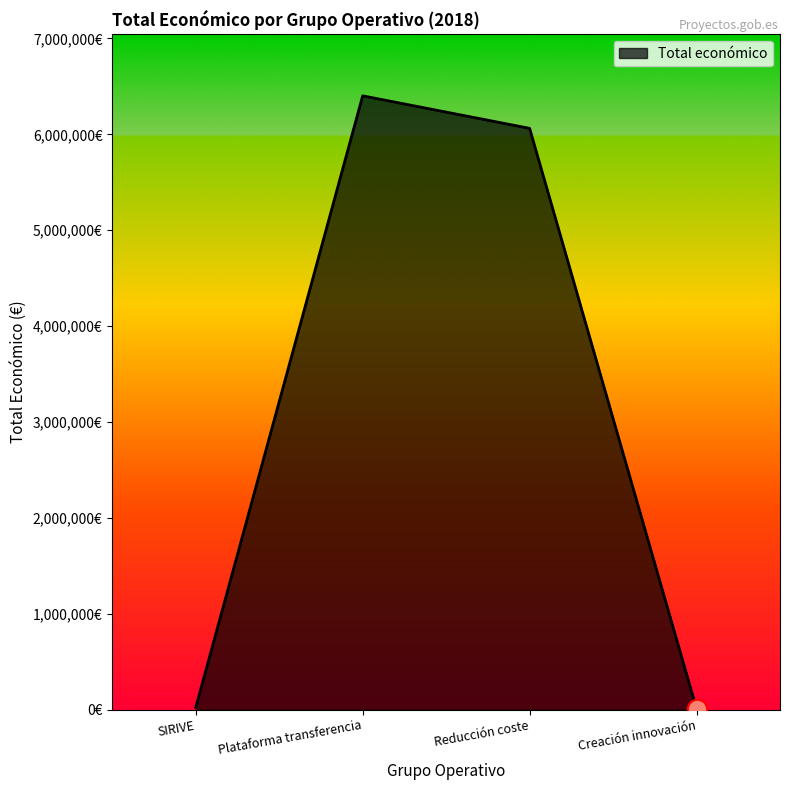

The chart shows a value of 10000 at Creación innovación. True or false?

True